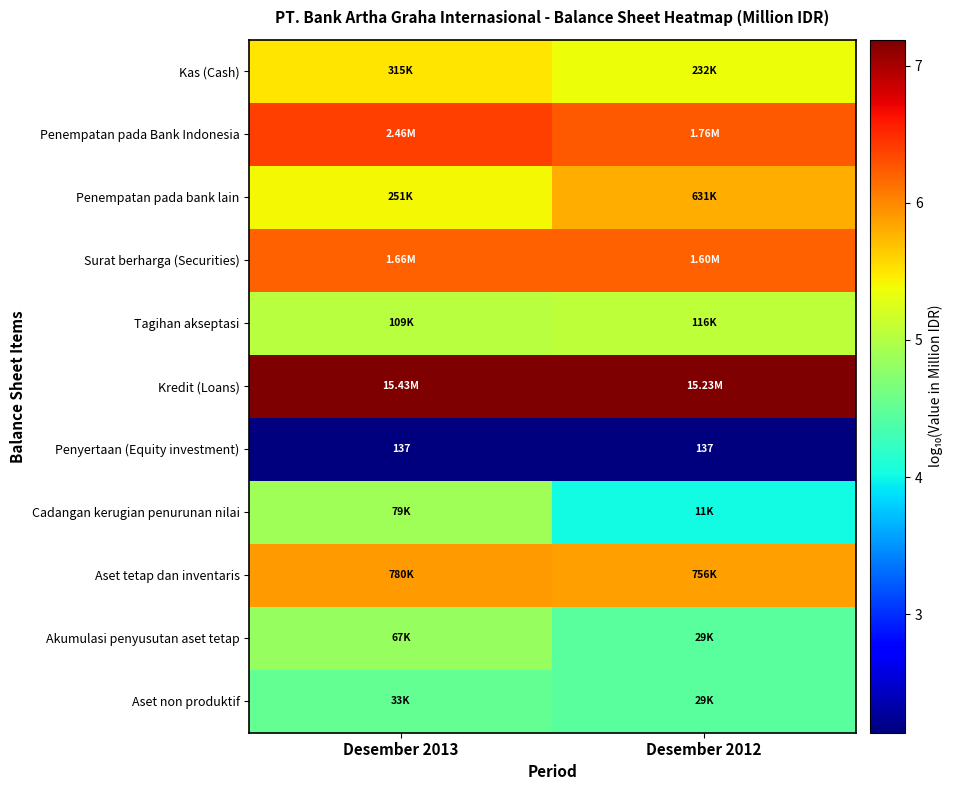

At which category does the chart reach its minimum across all series?

Desember 2013